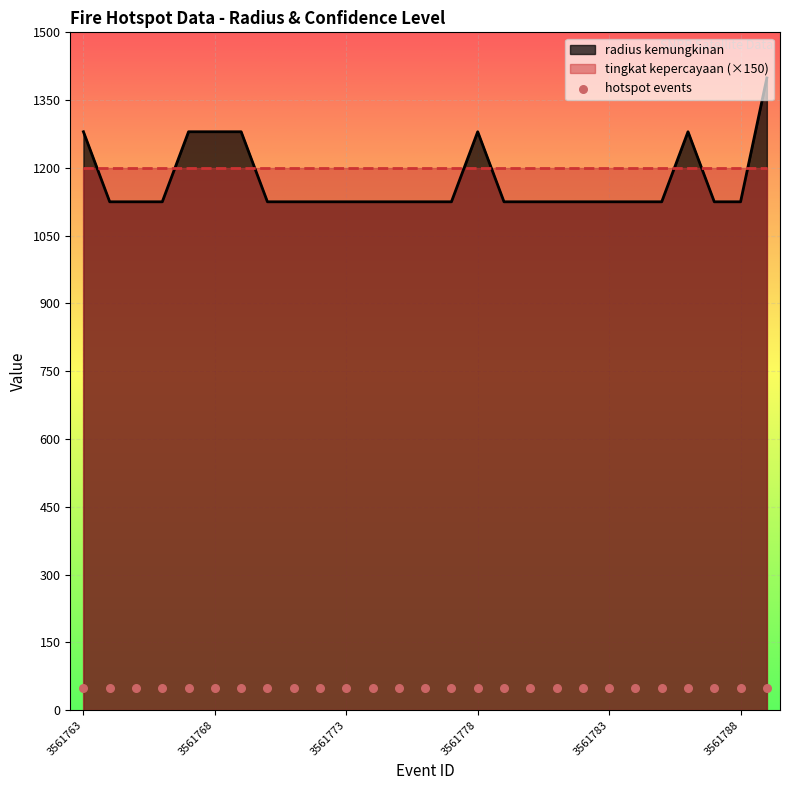

Which has a higher value, 3561784 or 3561765?

3561784